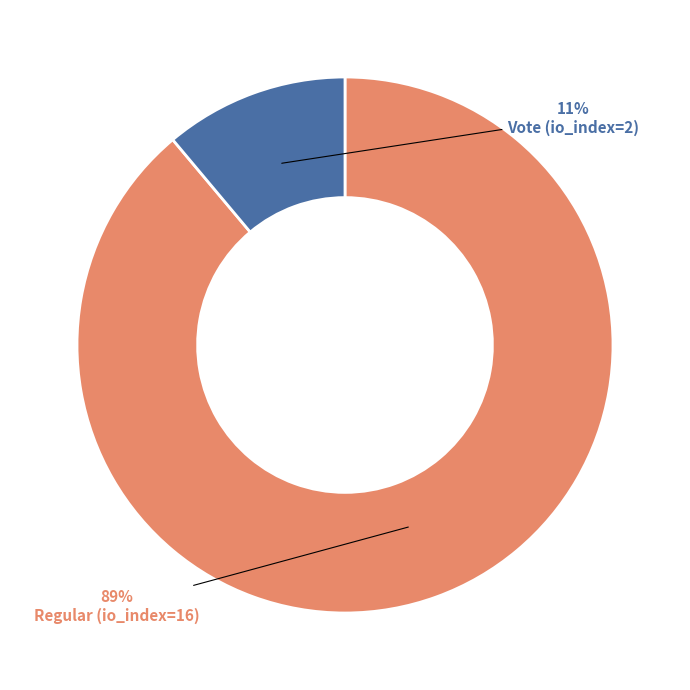

To the nearest percent, what is the difference between the Regular (io_index=16) and Vote (io_index=2) slice percentages?

78%